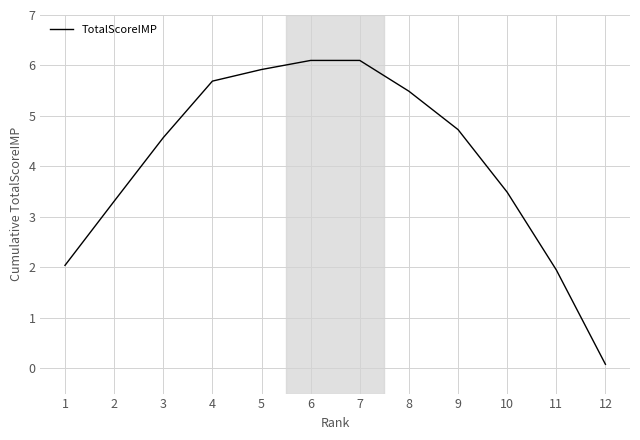

What is the greatest value displayed?

6.1